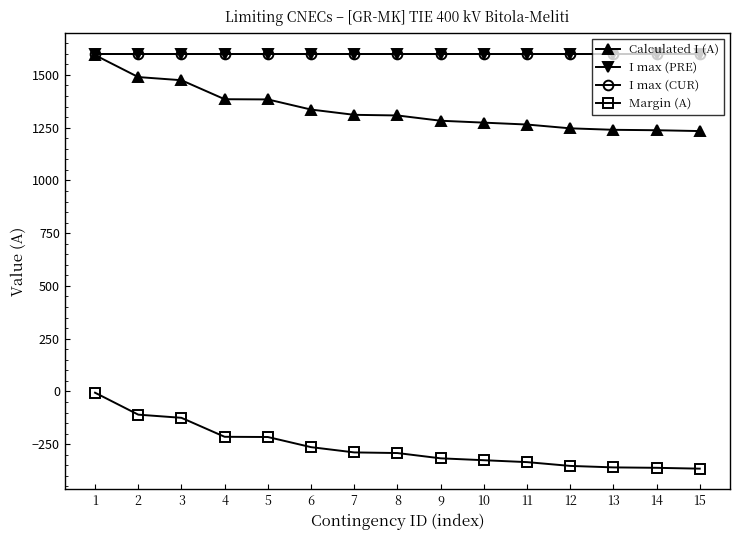

Is it true that I max (CUR) equals 1600 at 1?

True